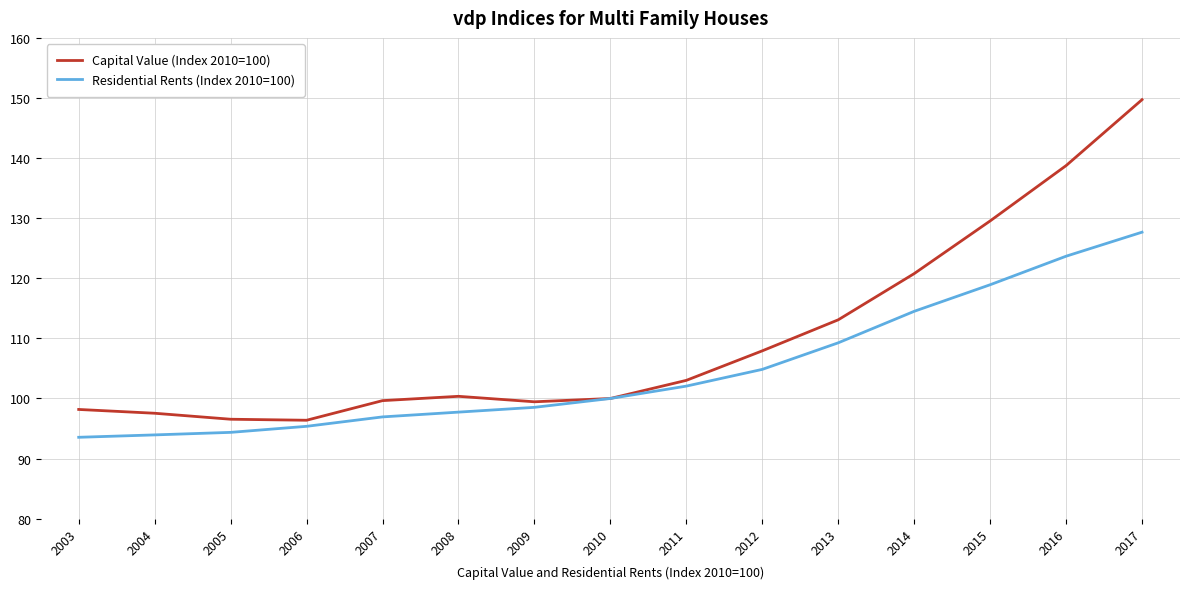

Which category has the highest value across all series?

2017